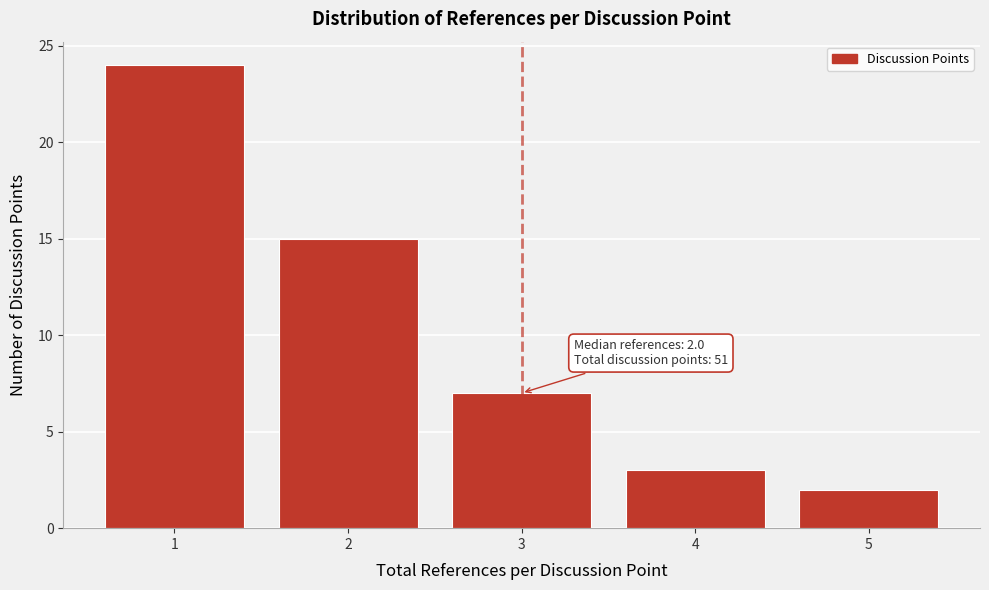

Over which range of the x-axis is the bar tallest?

0.5 to 1.5